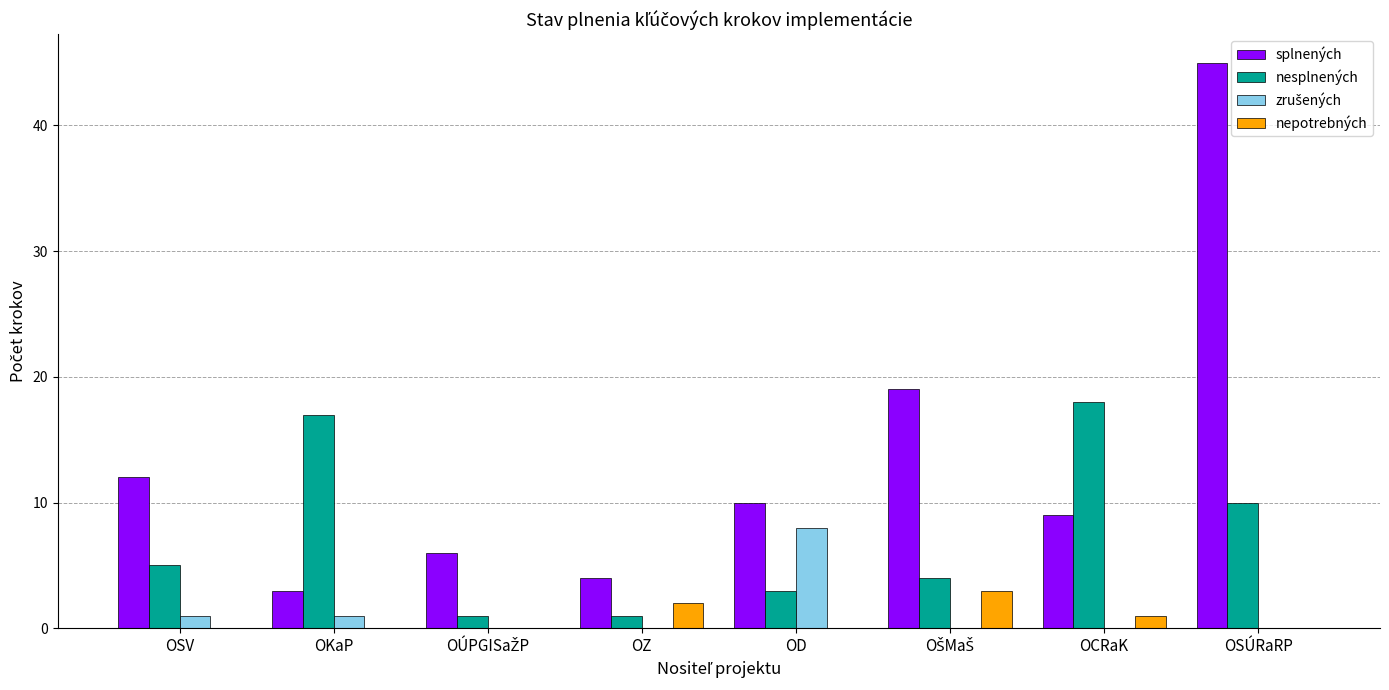

Which series has the widest spread of values?

splnených